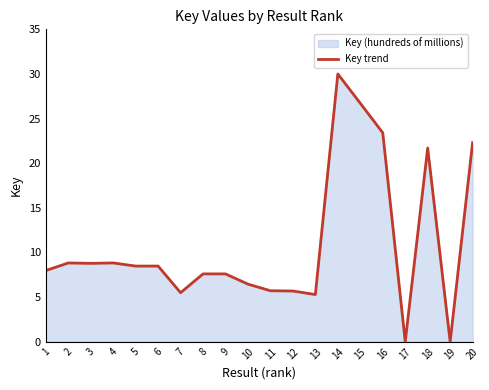

What is the maximum value shown in the chart?

30.0